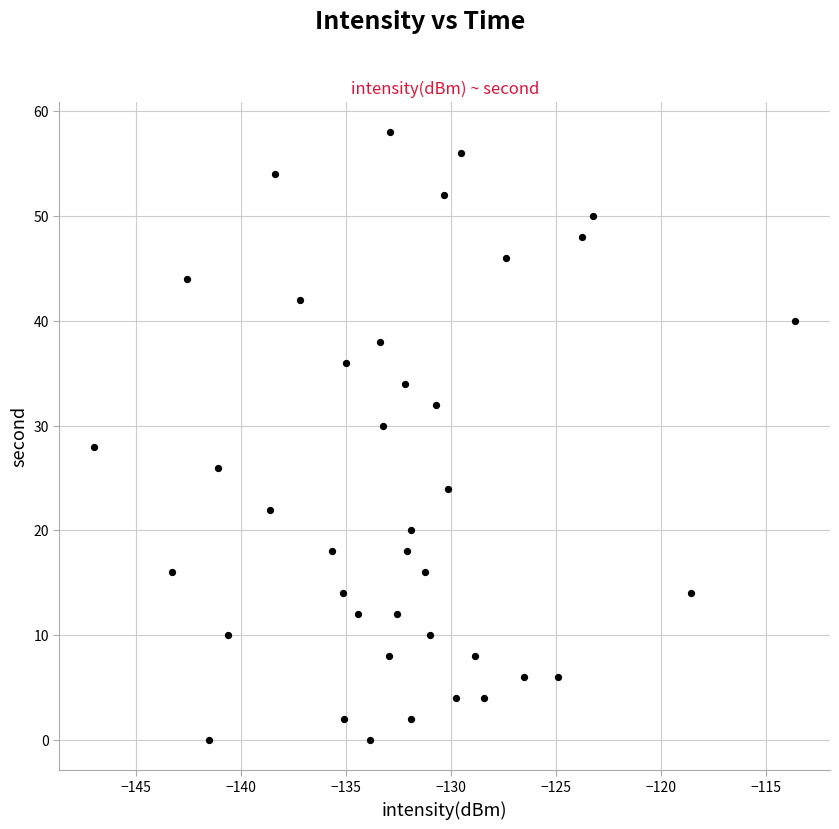

What is the range of Y values (max minus min)?

58